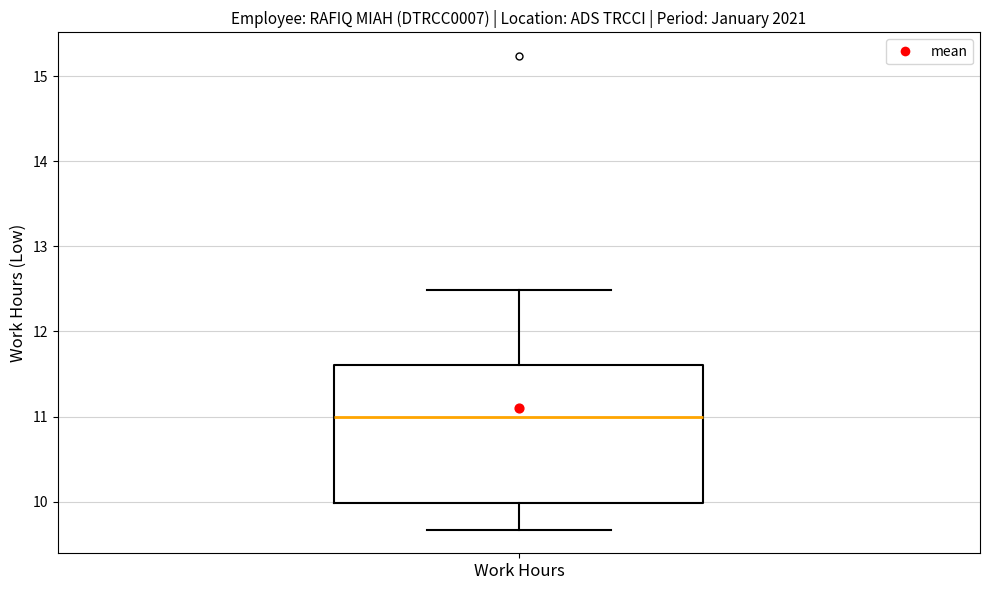

Transcribe this box plot: give where the median line is, the range the box spans, and where the two whiskers end, as read against the y-axis. The values are not printed on the chart, so give them approximately, as read against the axis.

median 11.0, box 10.0 to 11.6, whiskers 9.7 to 12.5